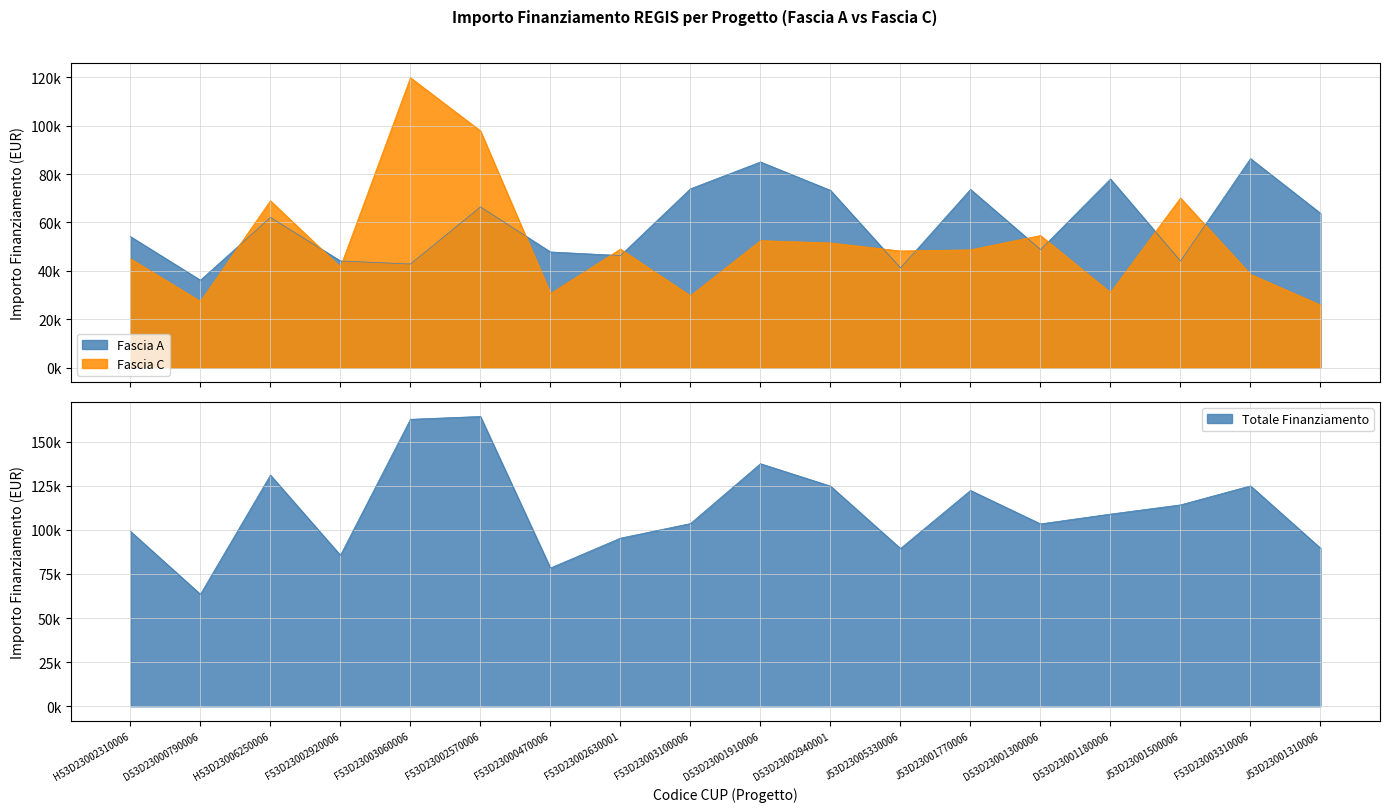

How many interior local peaks does the Fascia A series have?

6